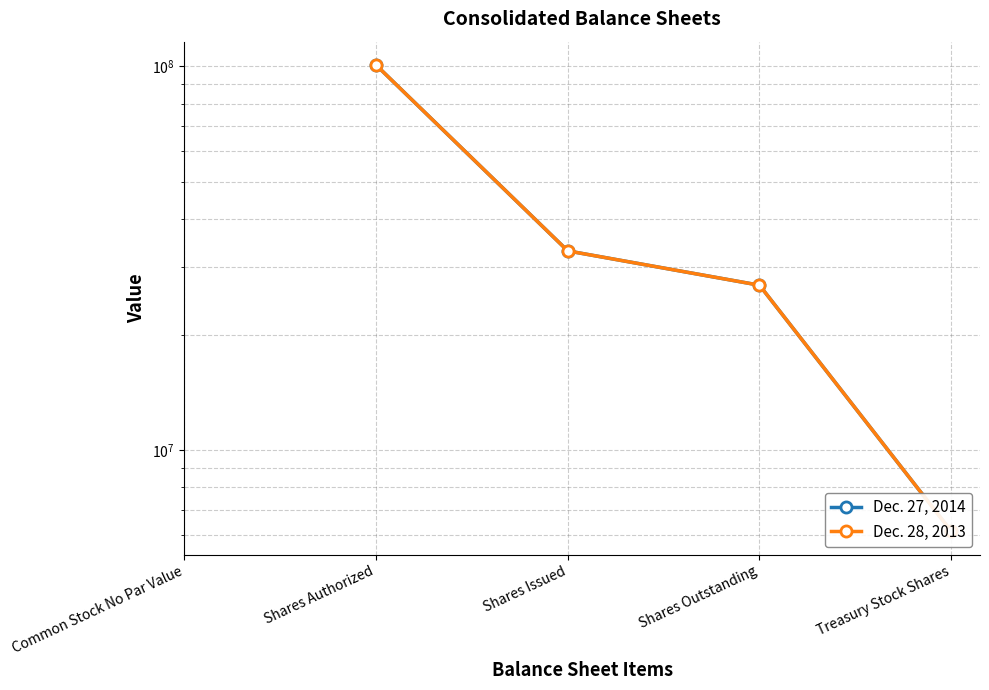

How many data points in Dec. 27, 2014 are above 33047807?

1